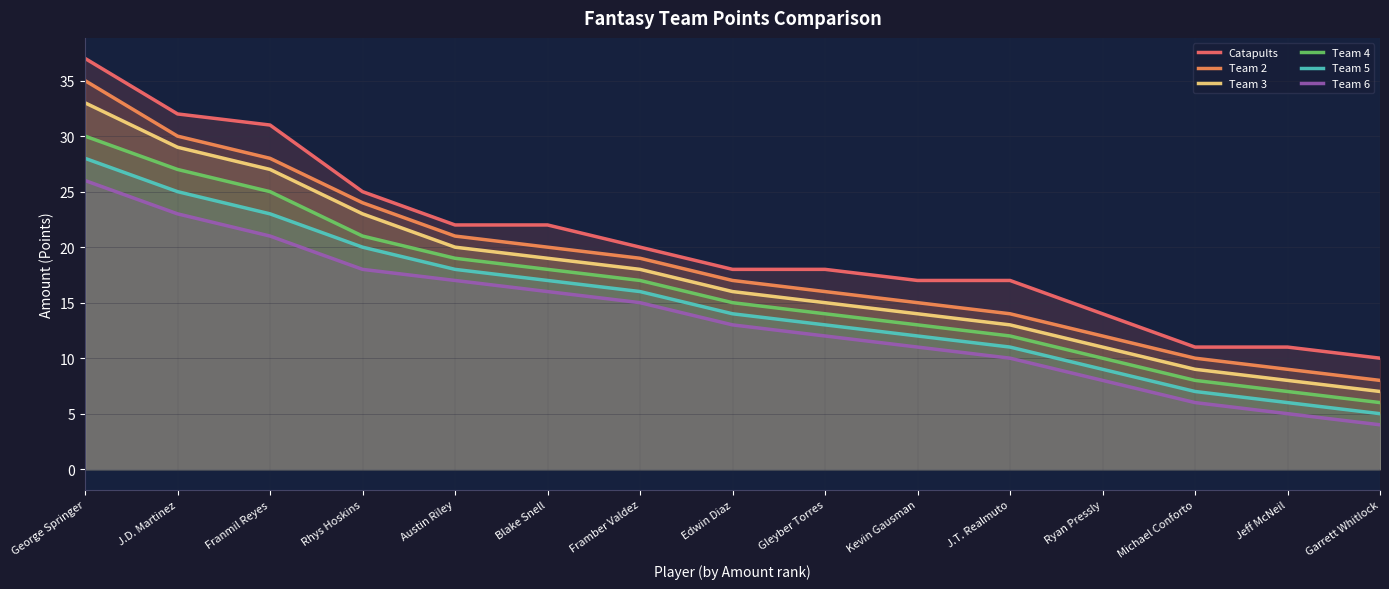

What position from the right is Kevin Gausman?

6